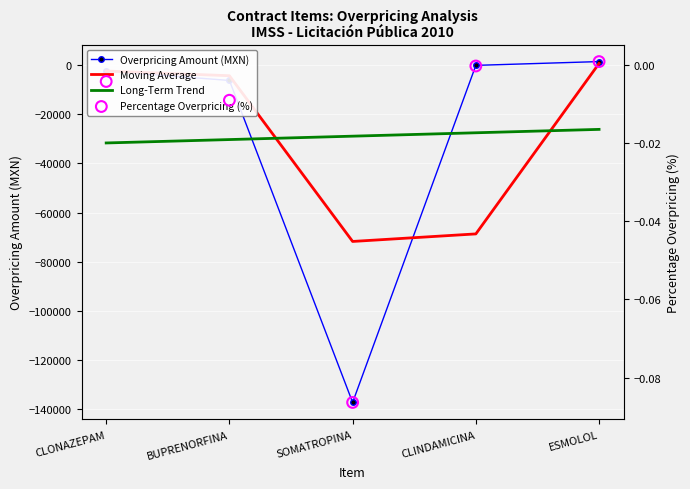

Which series contains the highest Y value?

Overpricing Amount (MXN)